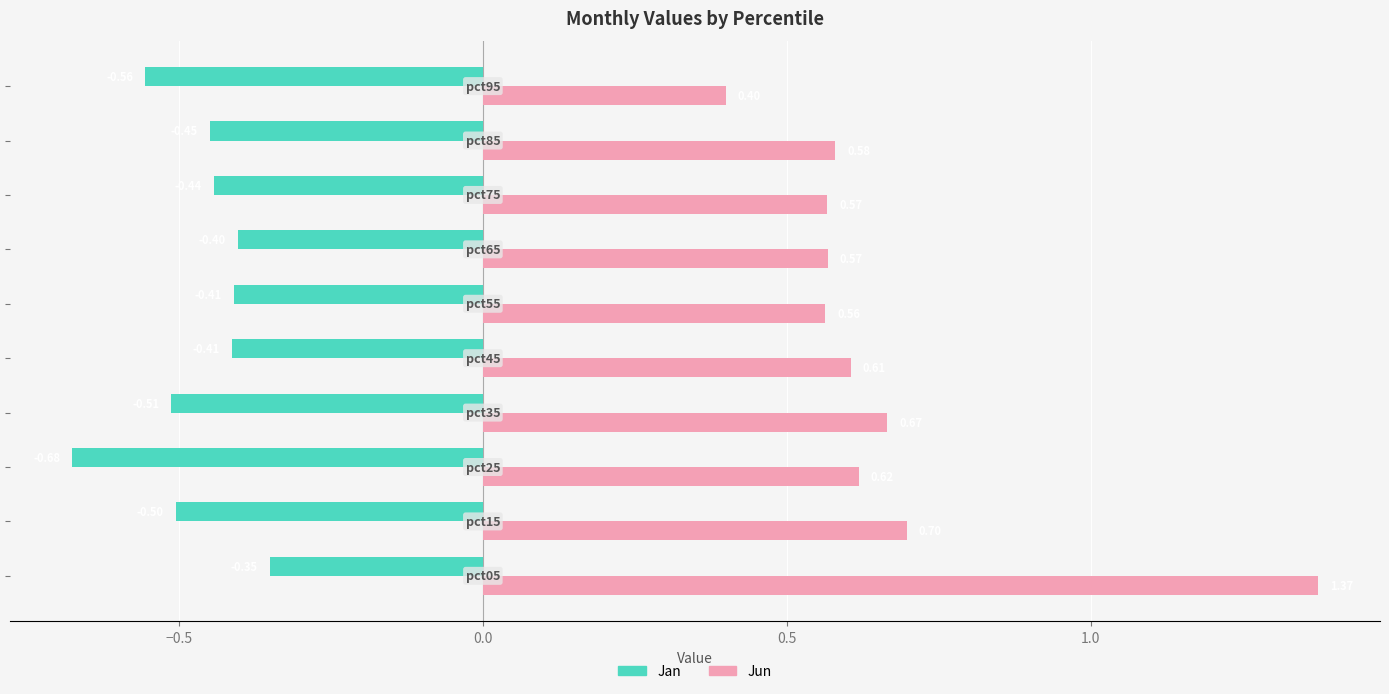

What is the difference between the maximum and minimum values in the Jan series?

0.3